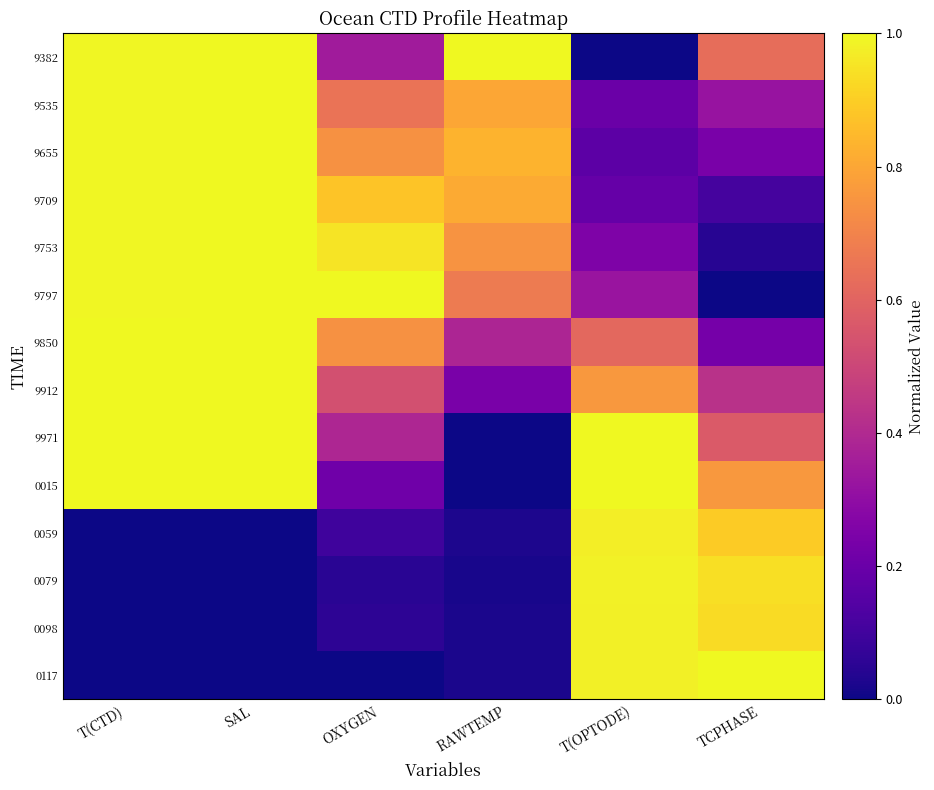

At which category does the chart reach its minimum across all series?

T(OPTODE)